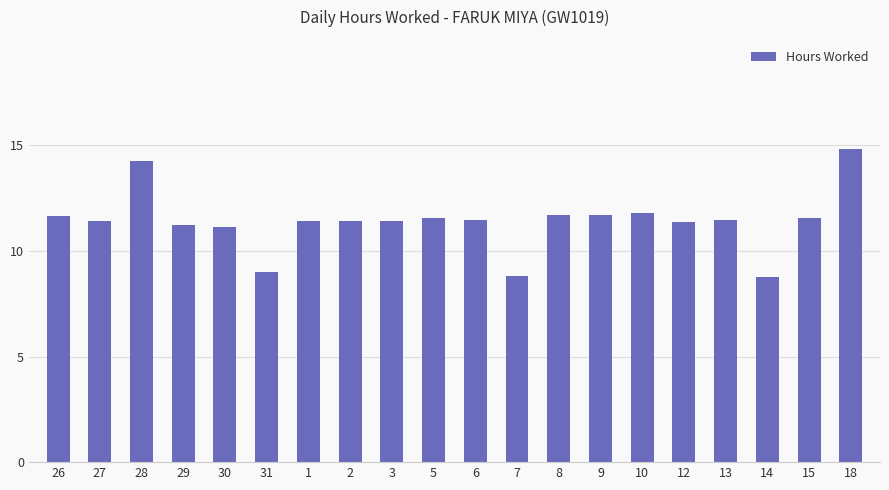

What is the label of the 10th bar from the left?

5